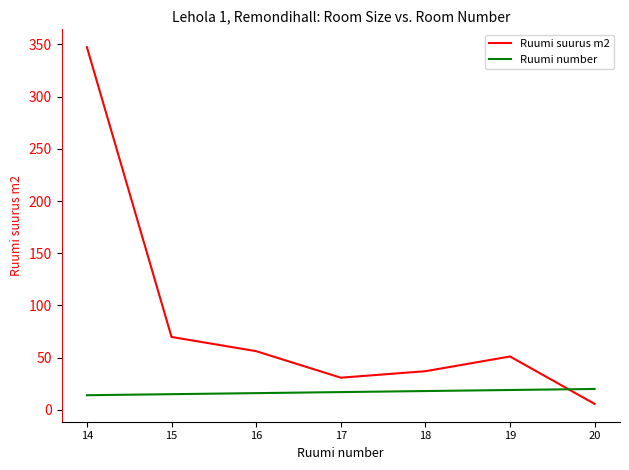

The value of Ruumi number at 15 is 15.0. True or false?

True